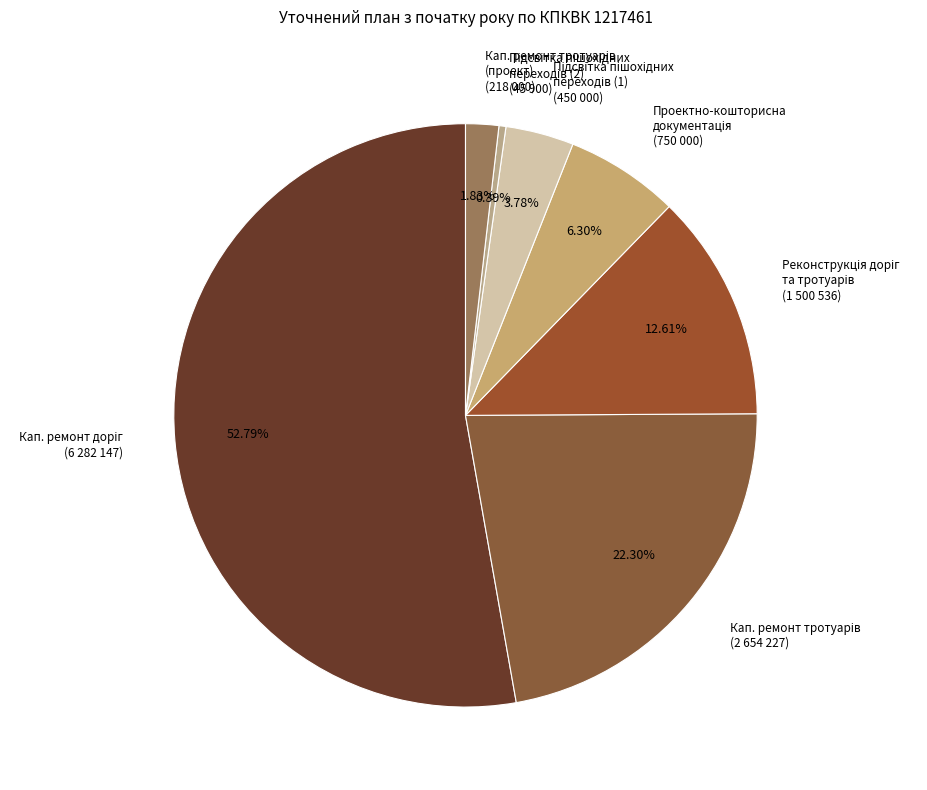

Does any single category account for the majority?

Yes